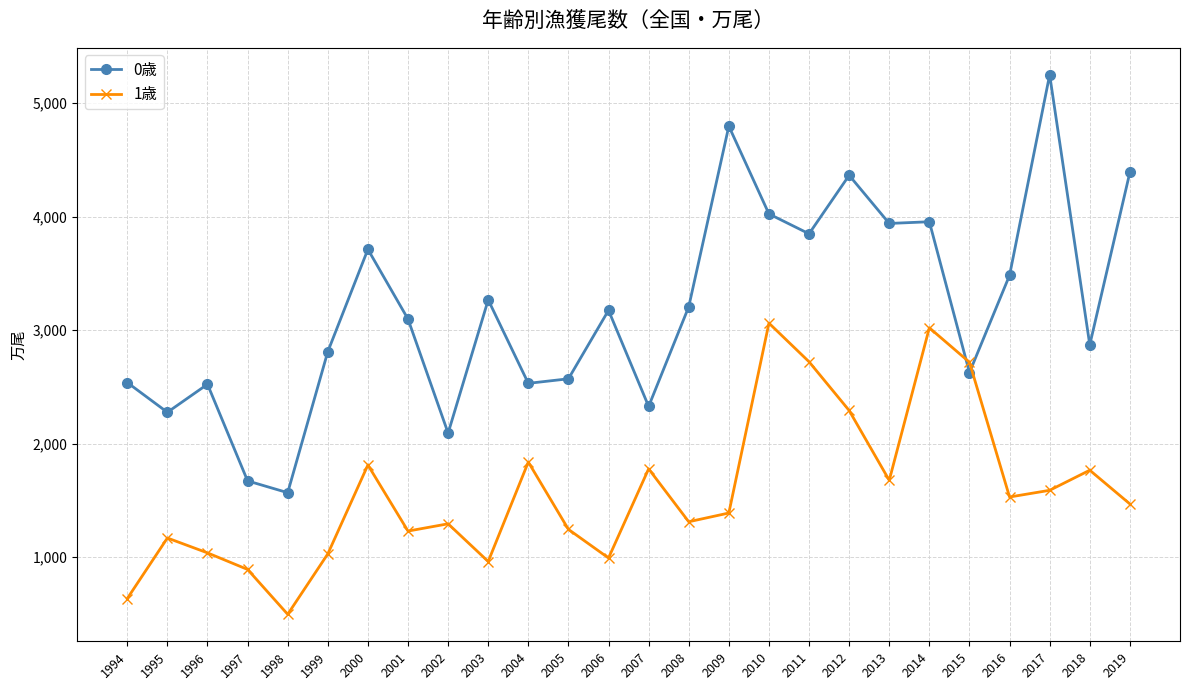

Where do 0歳 and 1歳 first cross each other?

2014 and 2015